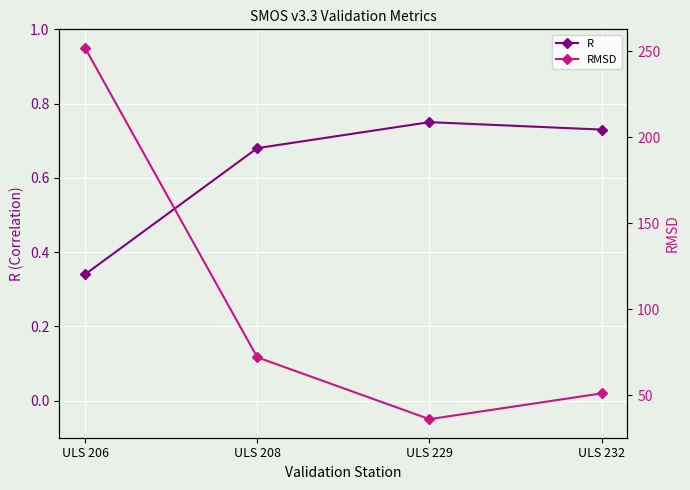

What is the difference between the maximum and minimum values in the R series?

0.4